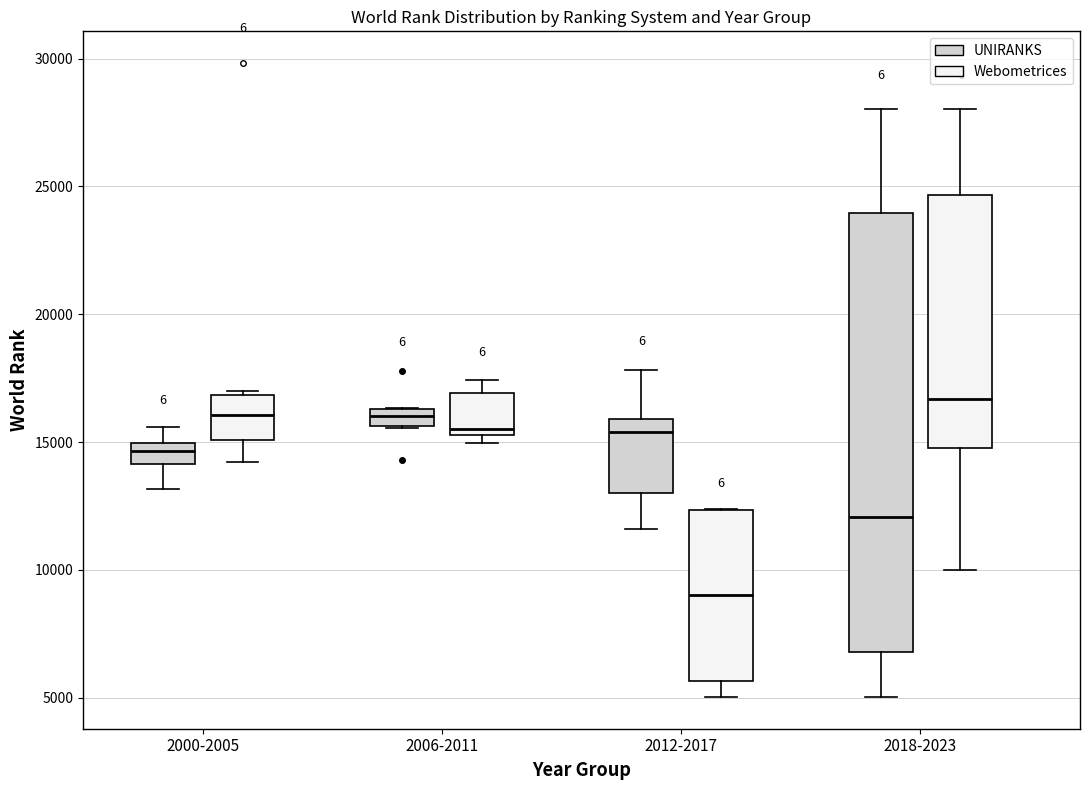

Which box has the lowest median line?

2012-2017 (Webometrices)